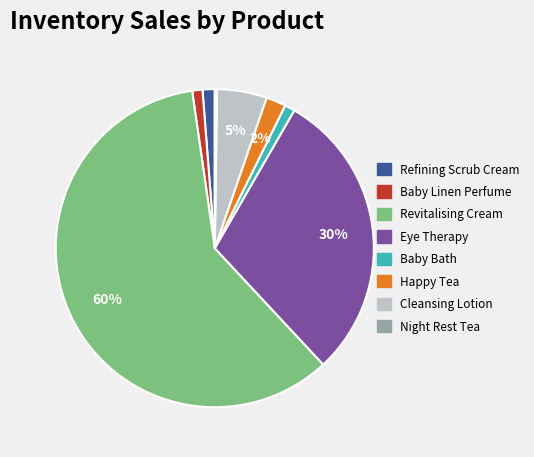

To the nearest percent, what is the average slice percentage?

12%